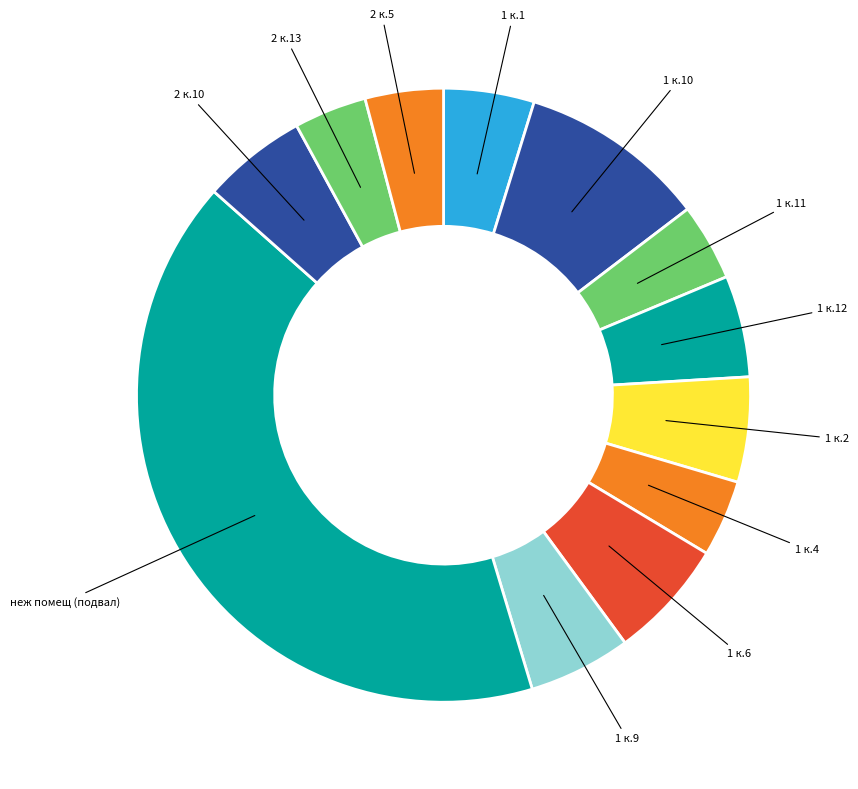

The 2 к.10 slice represents 1% of the pie. True or false?

False